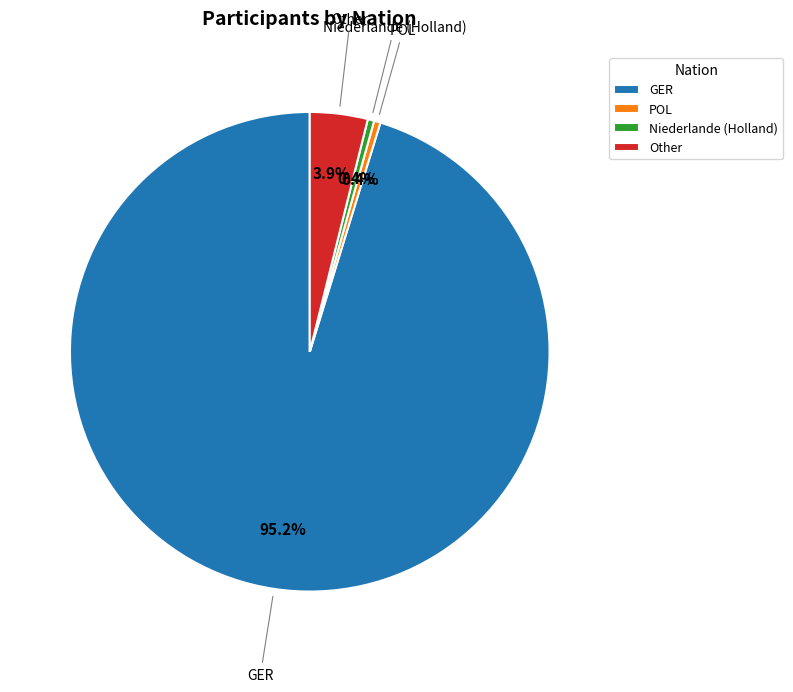

How many segments does this pie chart have?

4